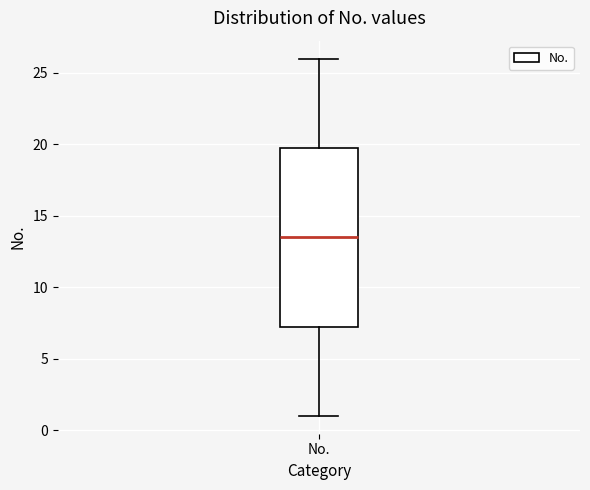

Where is the upper edge of the box for No. on the y-axis? The values are not printed on the chart, so give them approximately, as read against the axis.

20.0